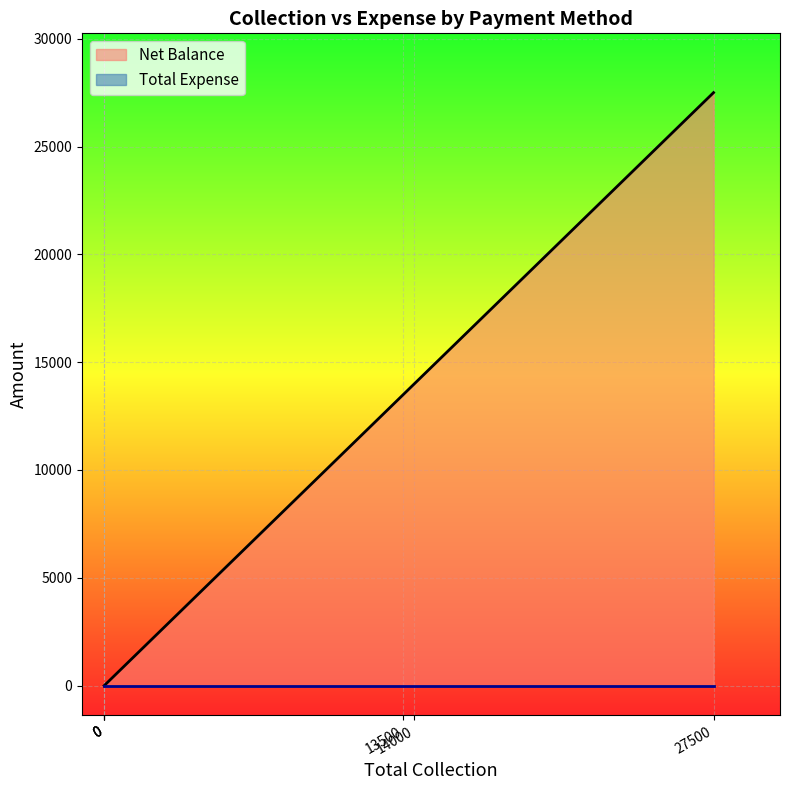

At Grand Total, list the series in order from smallest to largest.

Total Expense, Net Balance